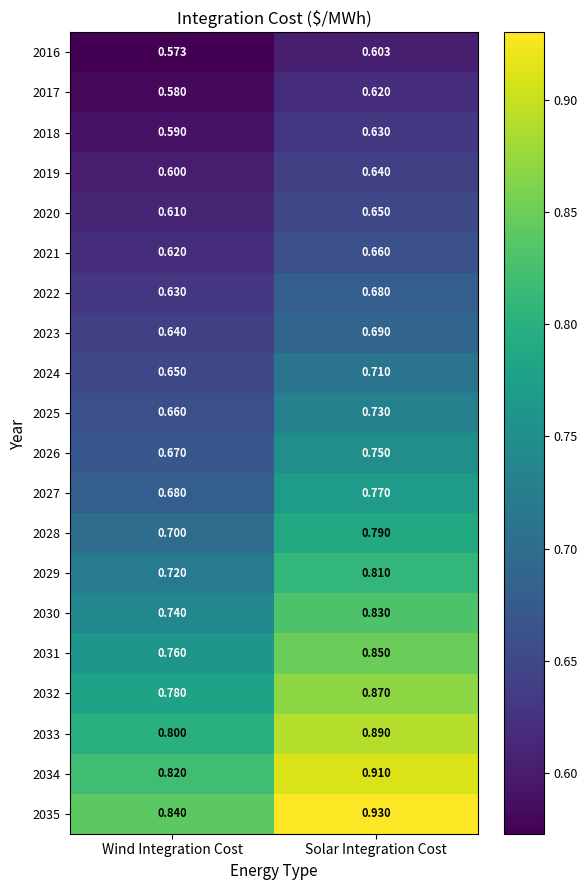

What is the difference between the highest and lowest values at Solar Integration Cost?

0.3